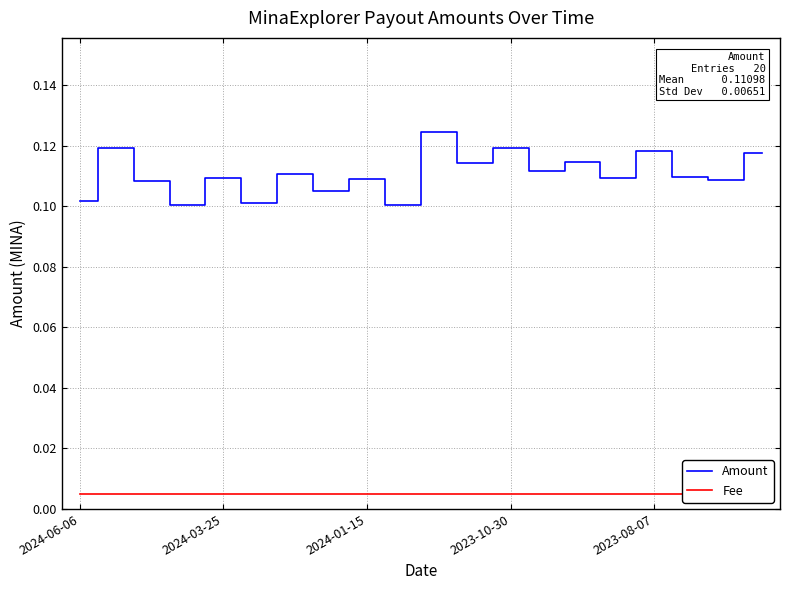

What is the maximum value shown in the chart?

0.1